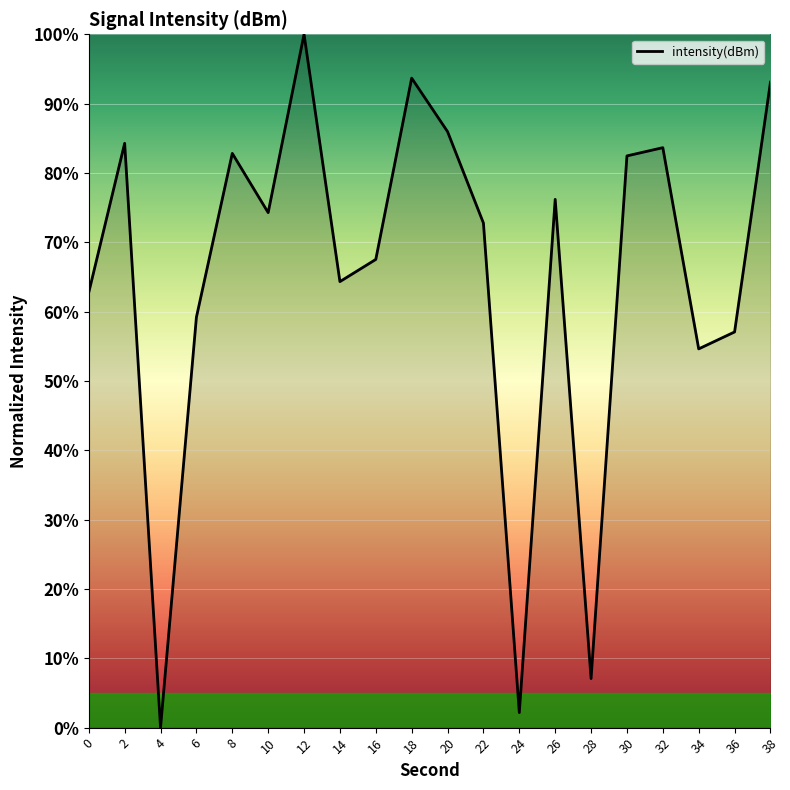

How many values are below 74?

10